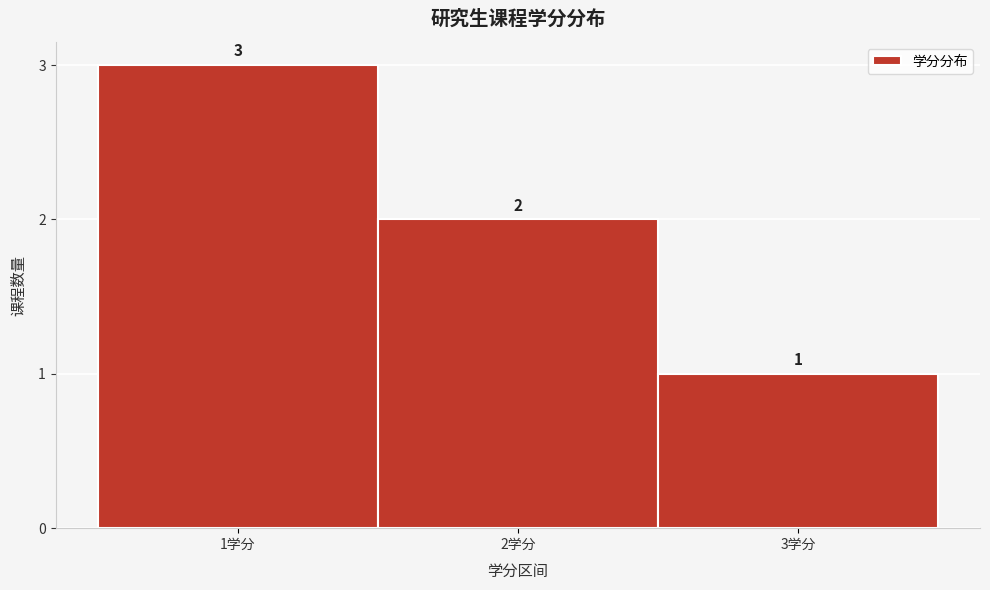

How tall is the bar that spans 2.5 to 3.5 on the x-axis?

1